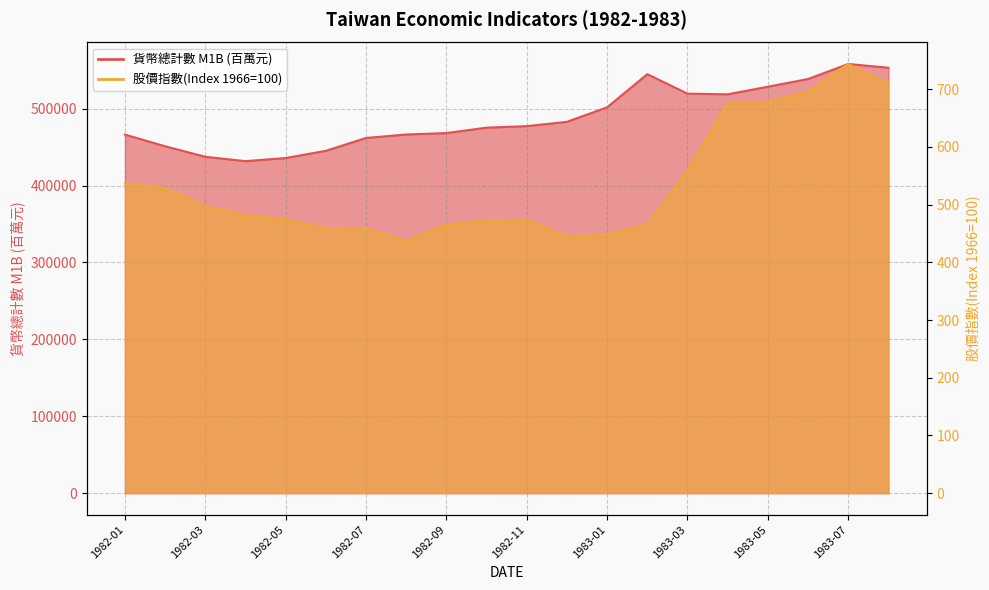

At which label does 股價指數(Index 1966=100) reach its peak?

1983-07